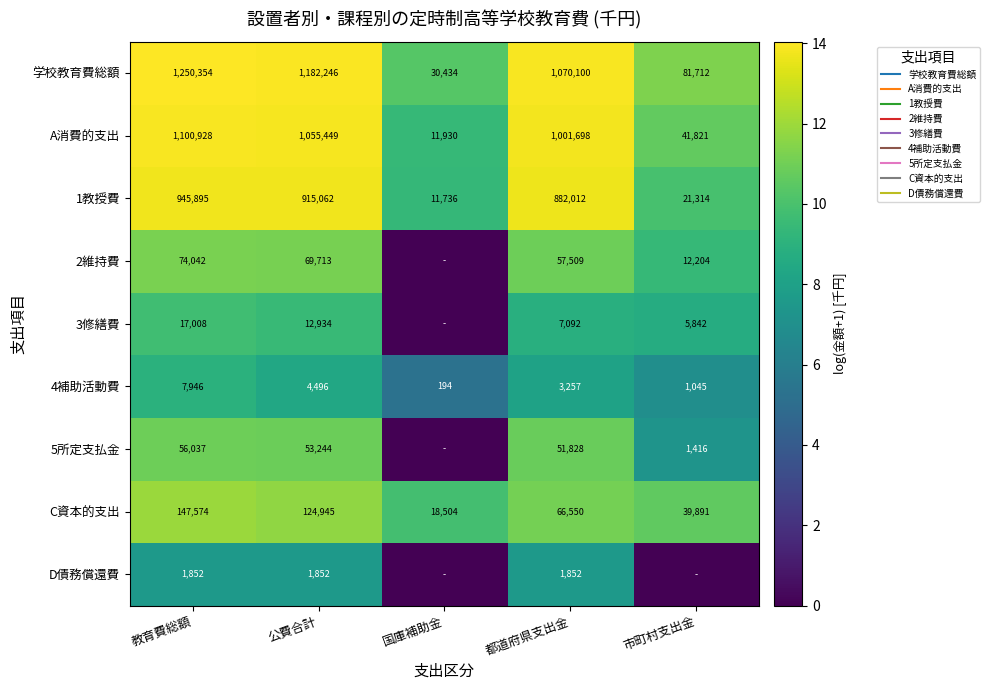

At 教育費総額, list the series in order from smallest to largest.

D債務償還費, 4補助活動費, 3修繕費, 5所定支払金, 2維持費, C資本的支出, 1教授費, A消費的支出, 学校教育費総額